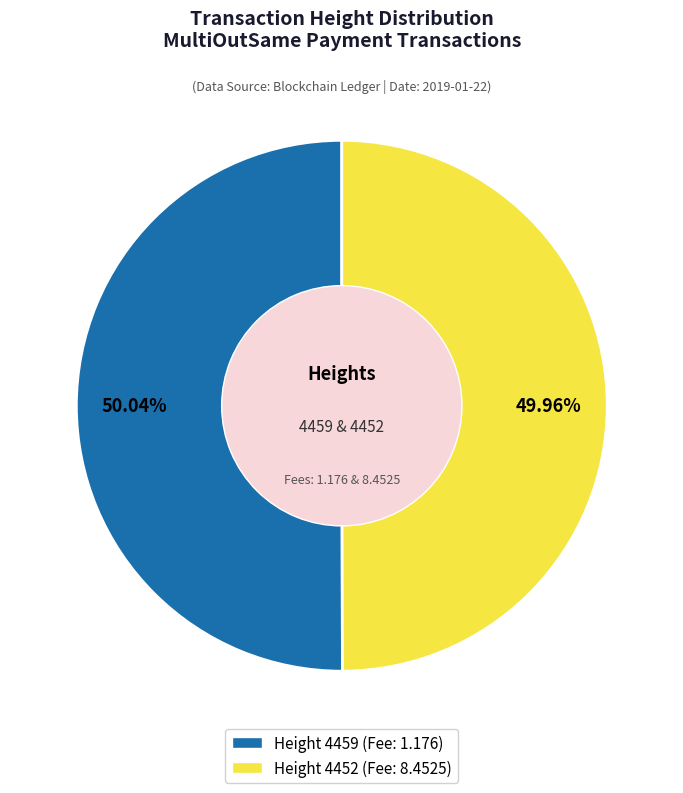

Is there any slice that represents more than half of the pie?

Yes